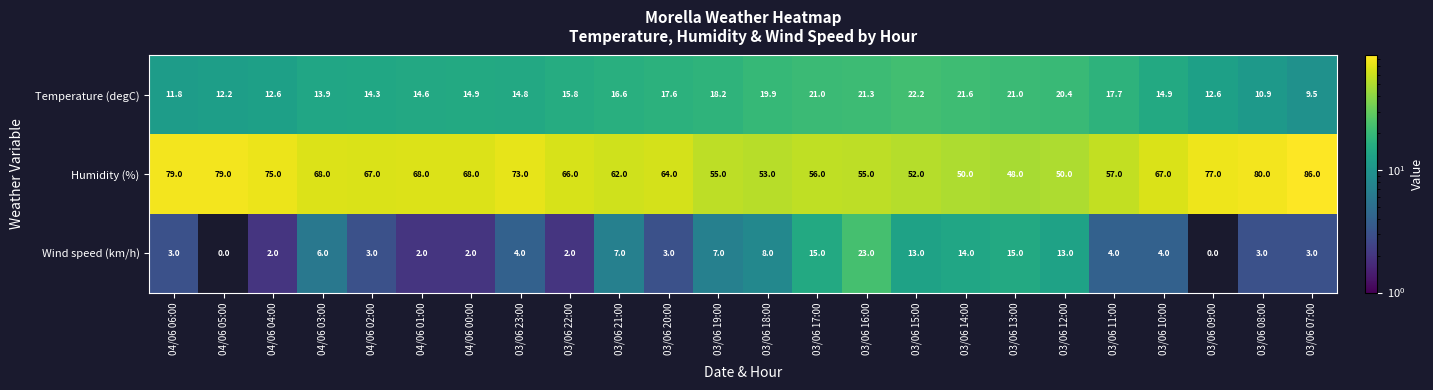

At which category is the sum across all series the highest?

03/06 16:00